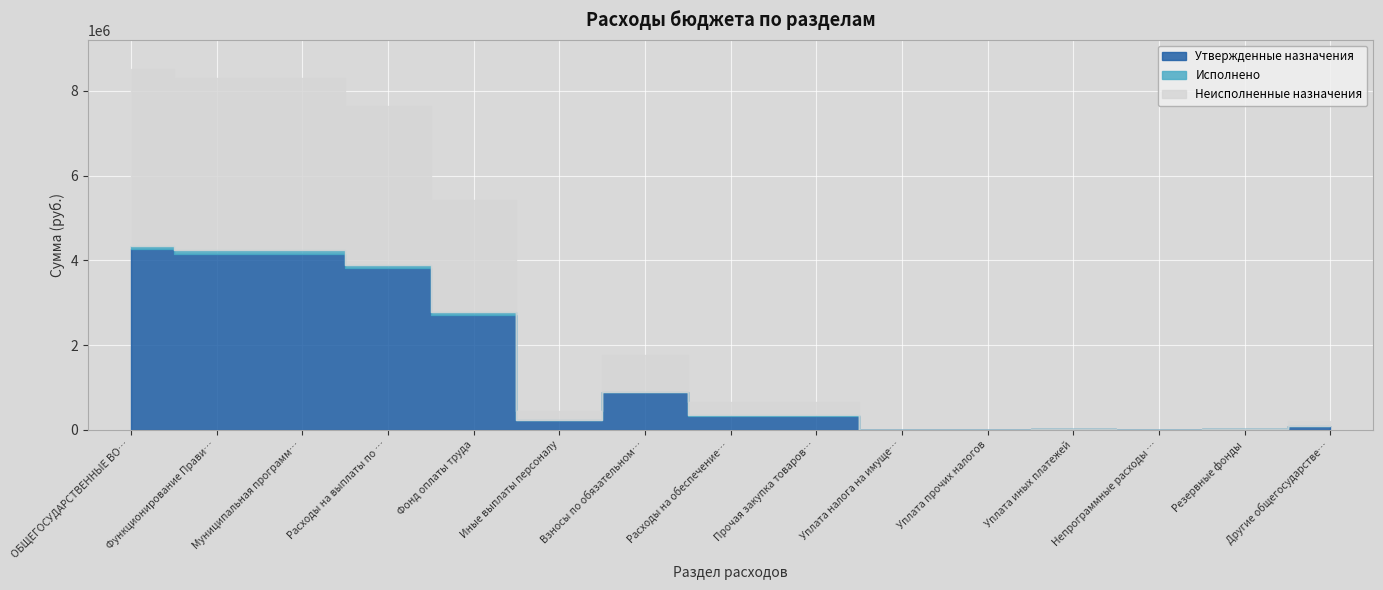

At which label does Утвержденные назначения reach its minimum?

Непрограммные расходы (0104)